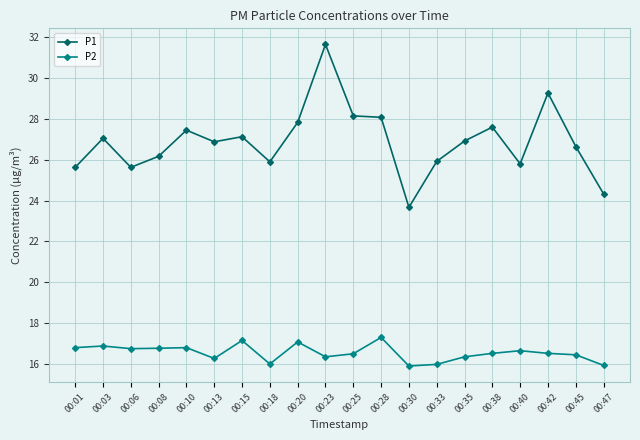

Which series has the largest range (max minus min)?

P1